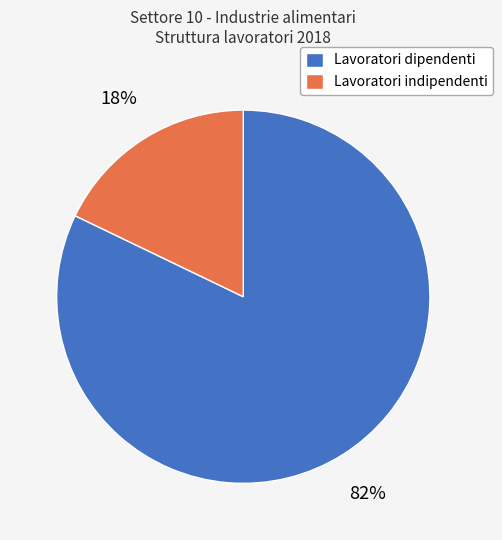

What is the ratio of the value at Lavoratori dipendenti to the value at Lavoratori indipendenti?

4.6